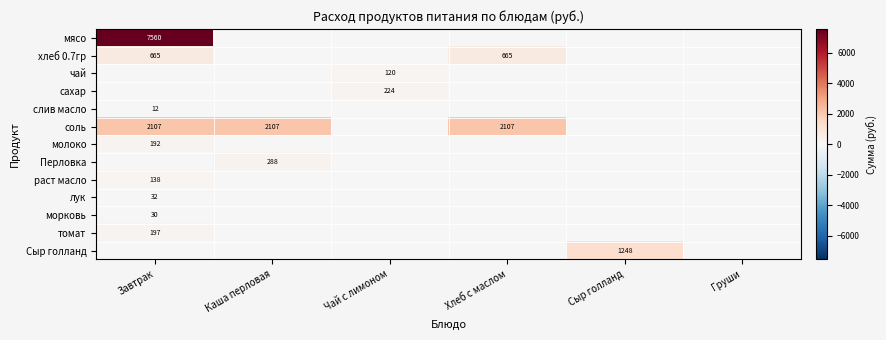

The value of томат at Завтрак is 197. True or false?

True